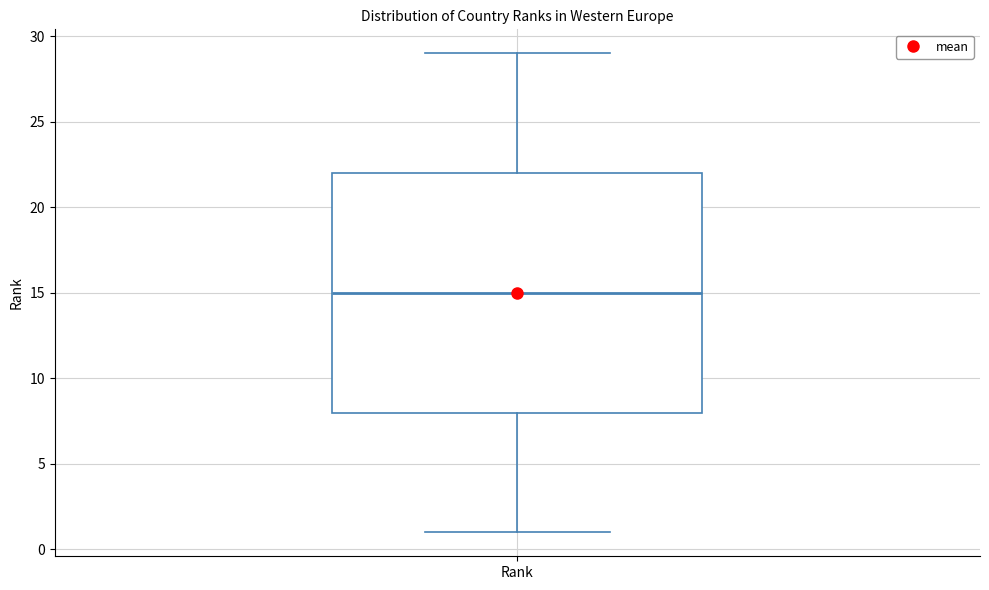

Read this box plot against the y-axis: the position of the median line, the range covered by the box, and the ends of both whiskers. The values are not printed on the chart, so give them approximately, as read against the axis.

median 15, box 8 to 22, whiskers 1 to 29